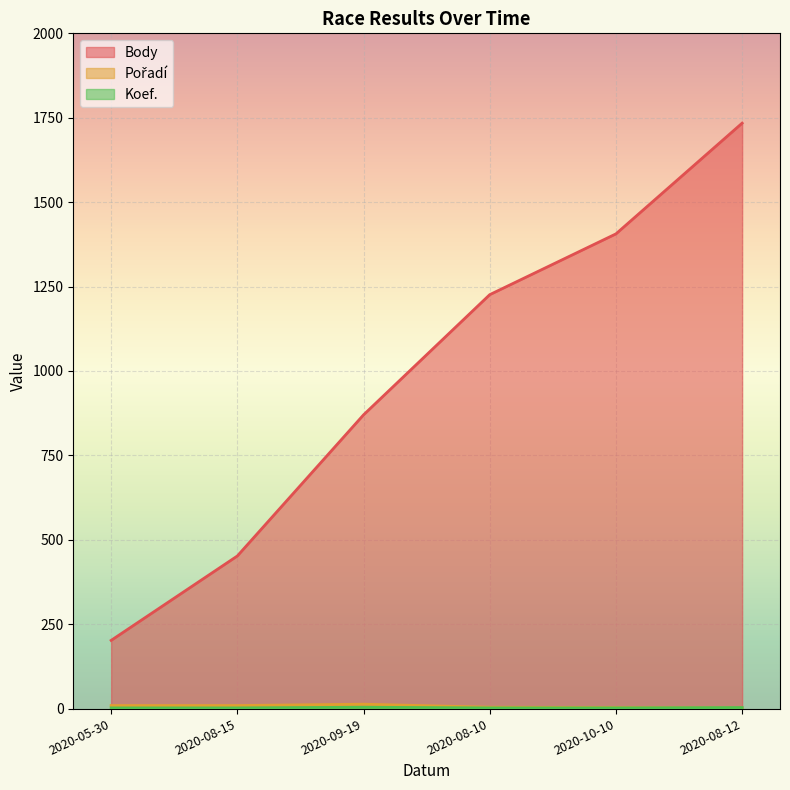

What is the label of the 1st point from the left?

2020-05-30